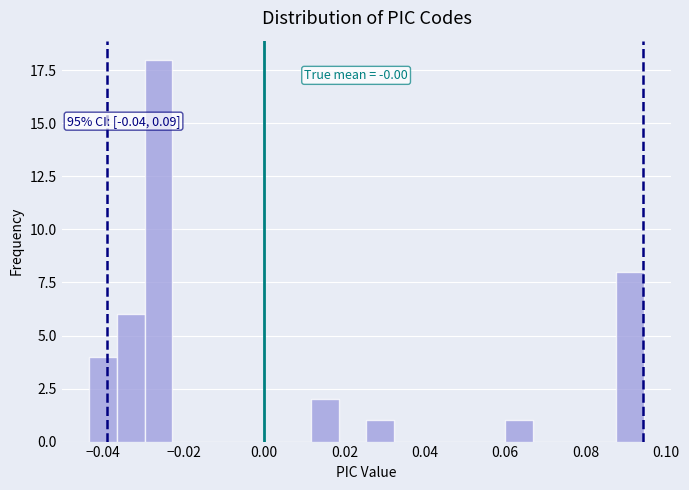

Read against the x-axis, roughly where is the centre of the tallest bar?

-0.026